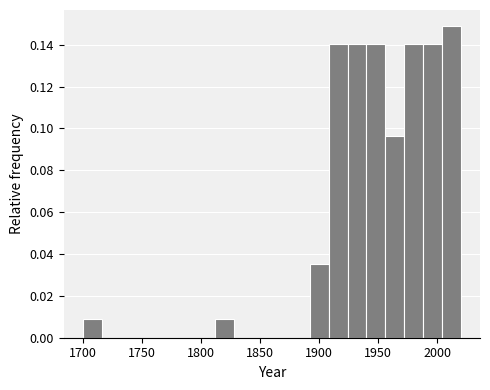

Around what value on the x-axis is the tallest bar? Give the approximate position of its centre, as read against the axis.

2010